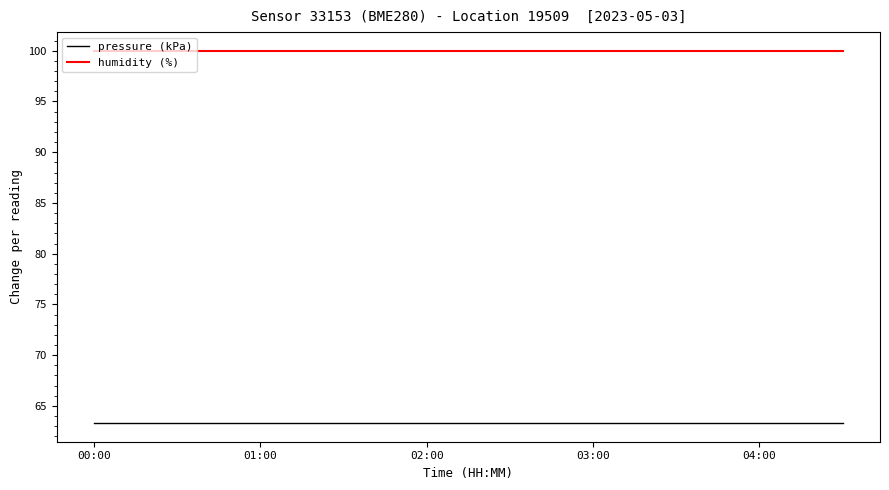

Which series has the largest total across all categories?

humidity (%)